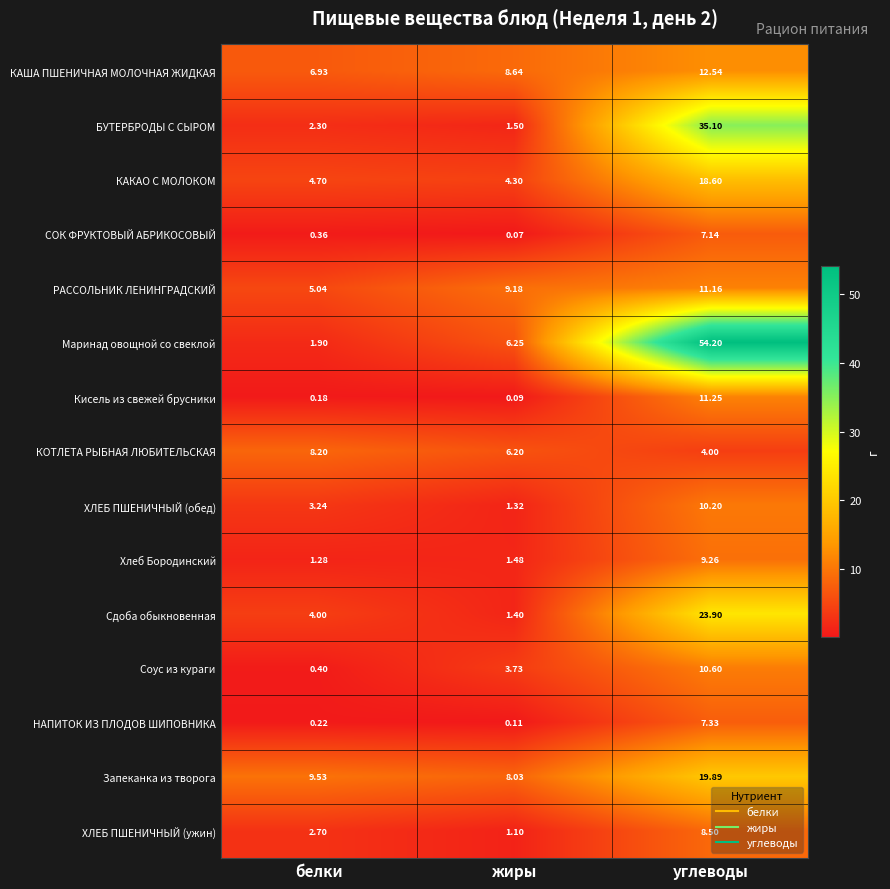

At which category is the sum across all series the highest?

углеводы